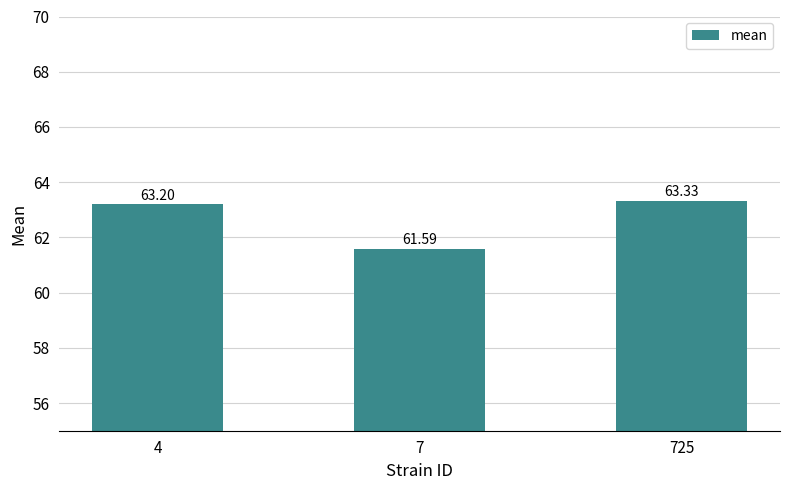

Rank the categories by value from highest to lowest.

725, 4, 7